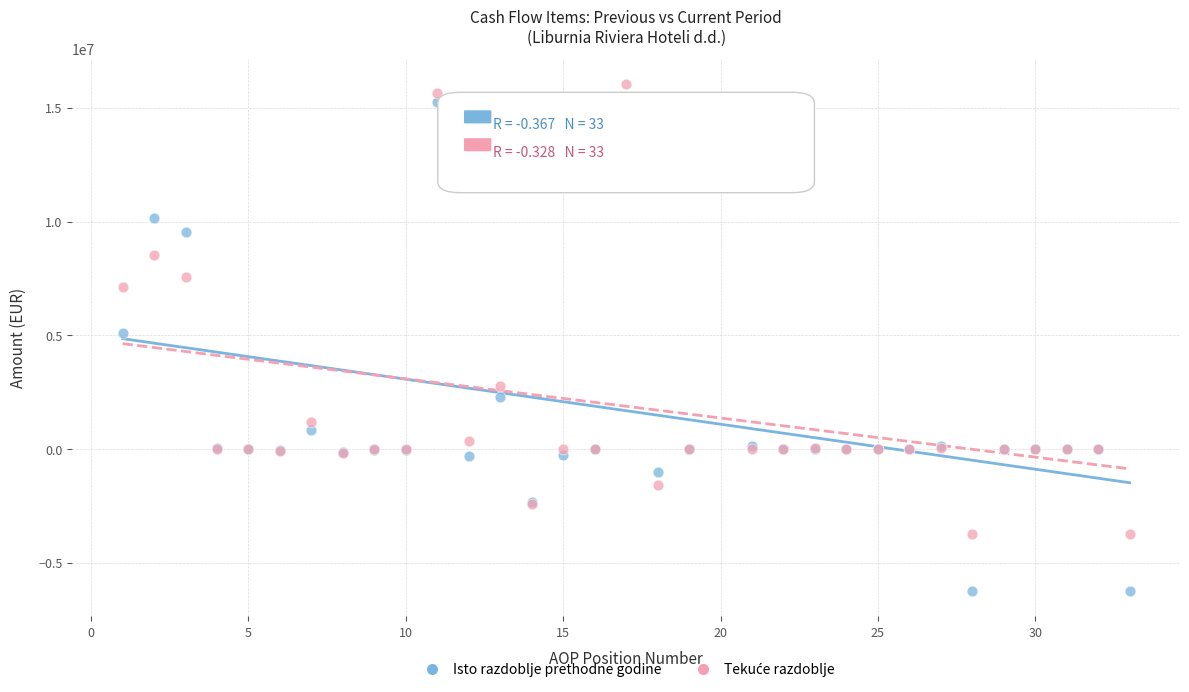

In the Isto razdoblje prethodne godine series, what Y value is closest to 4510516?

5104285